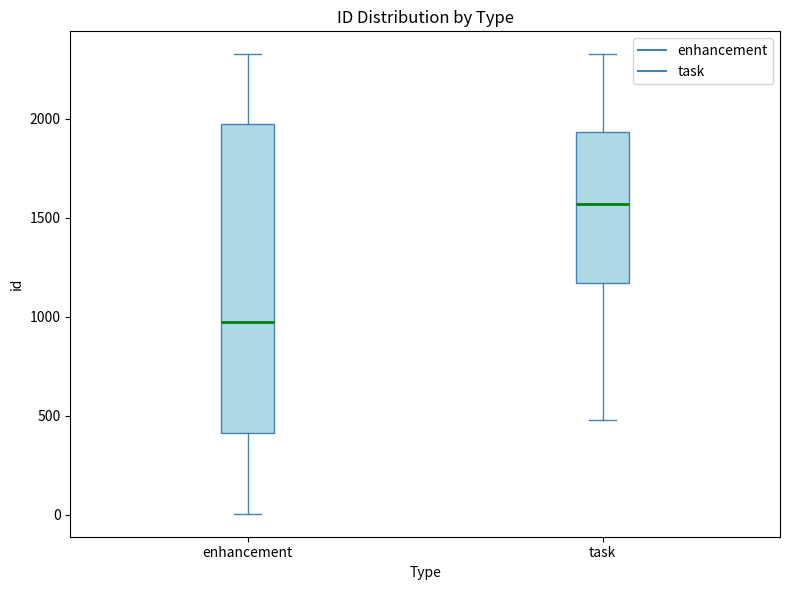

Reading left to right, transcribe this box plot: for each box, give where its median line is, the range the box spans, and where its two whiskers end, as read against the y-axis. The values are not printed on the chart, so give them approximately, as read against the axis.

enhancement: median 950, box 400 to 1950, whiskers 0 to 2350
task: median 1550, box 1150 to 1950, whiskers 500 to 2350